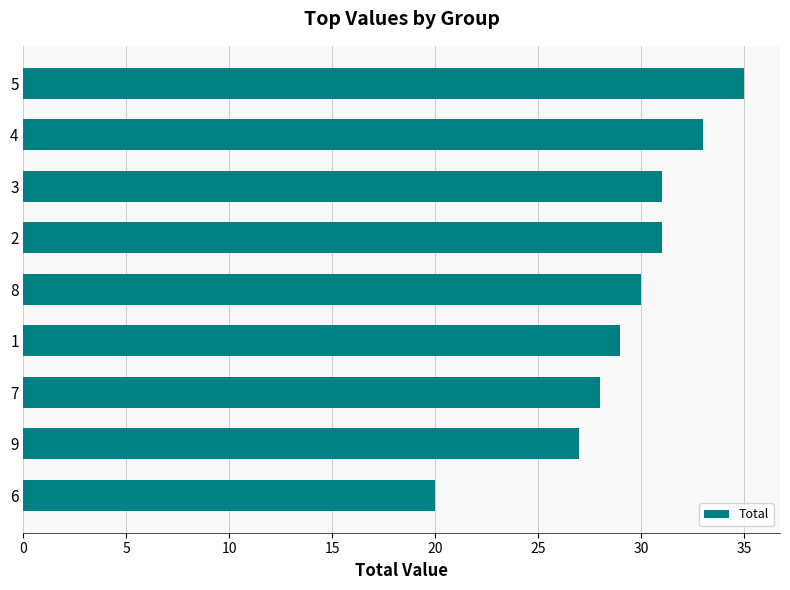

How many categories are shown in the chart?

9